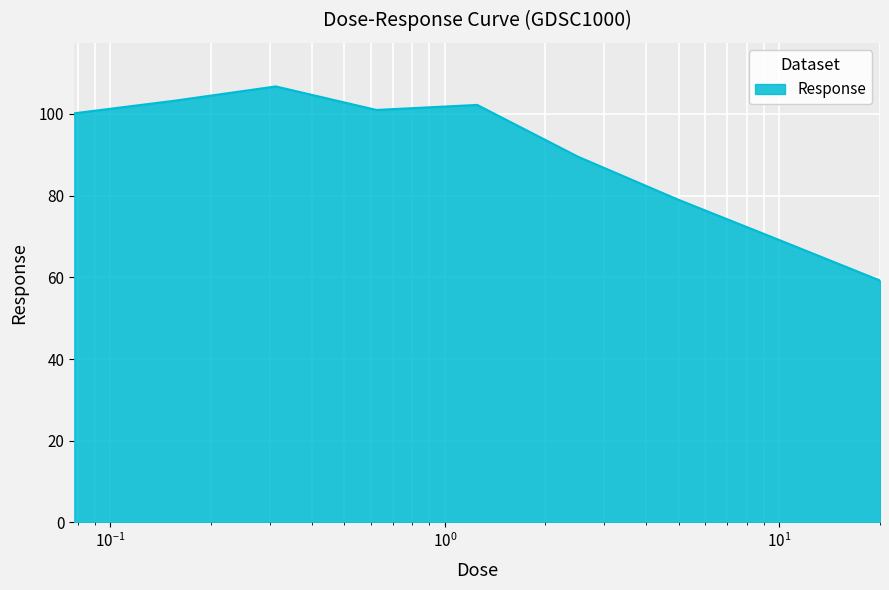

Reading left to right, list all the values displayed in this chart.

100.2	103.2	106.7	101.0	102.2	89.5	79.0	69.1	59.2